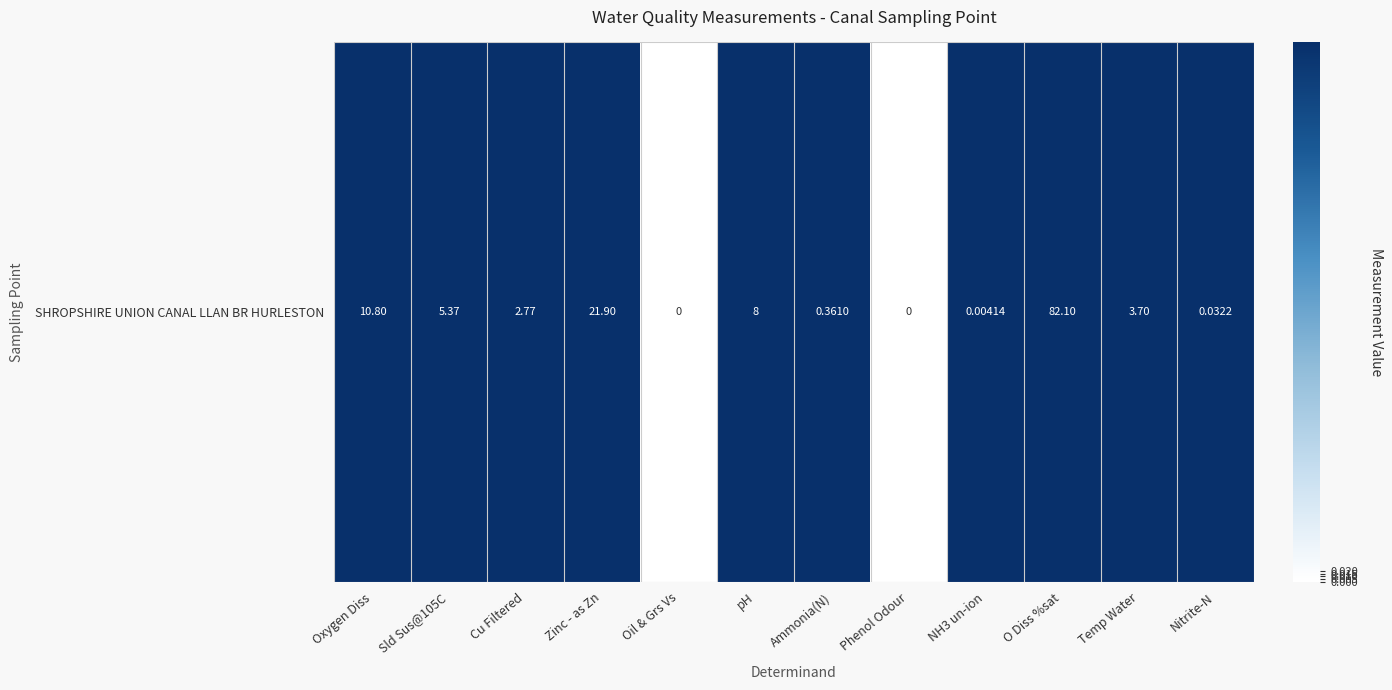

What is the maximum value shown in the chart?

1